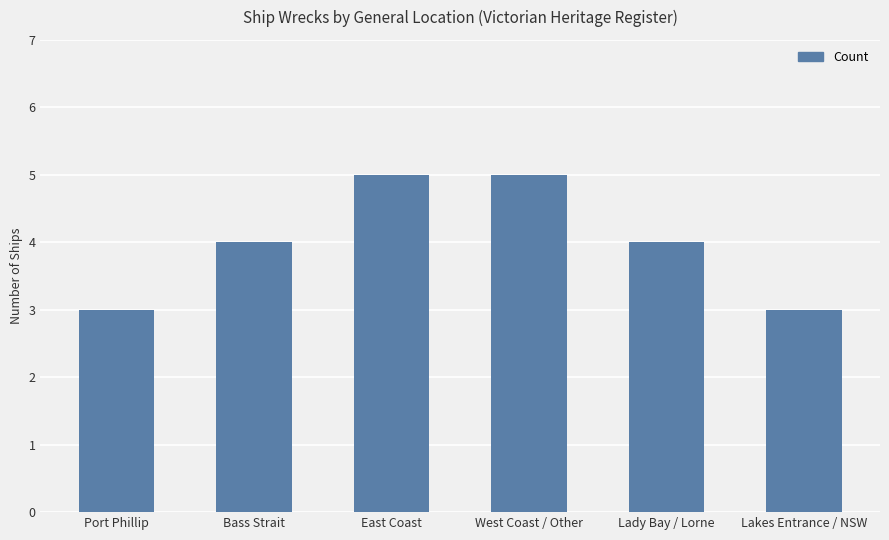

What is the greatest value displayed?

5